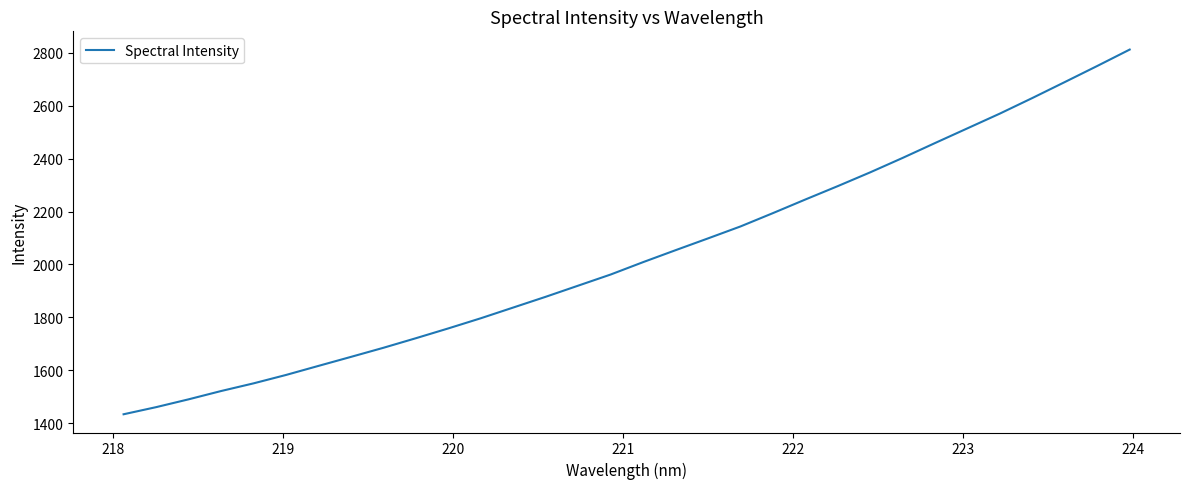

What is the minimum value shown in the chart?

1433.6